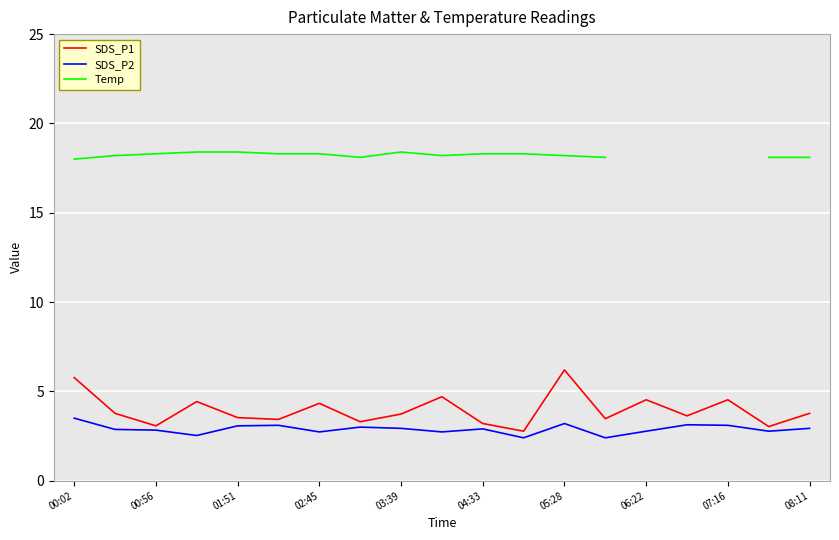

In SDS_P2, how many points are higher than both neighbors (excluding endpoints)?

5